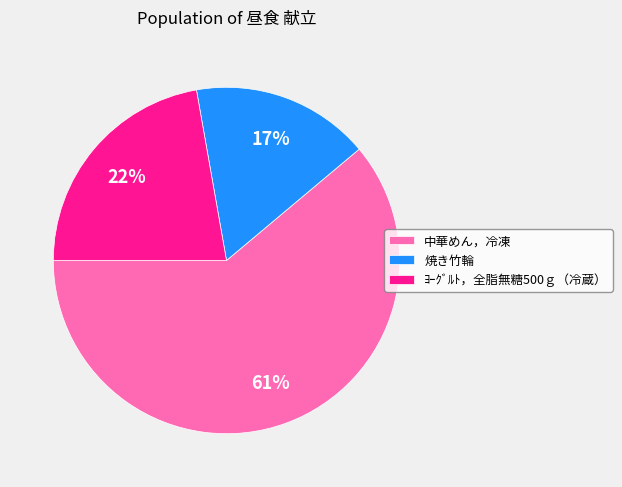

The 中華めん，冷凍 slice represents 74% of the pie. True or false?

False